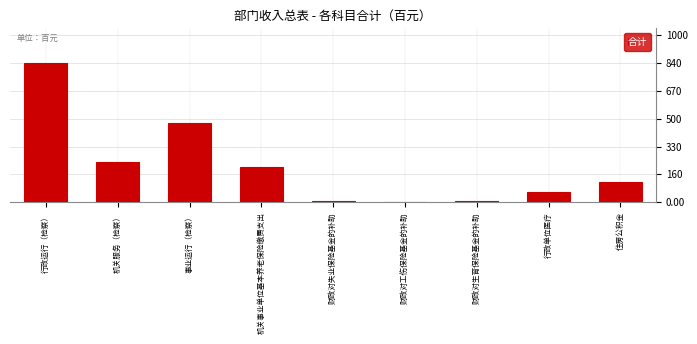

Are the bars horizontal?

No